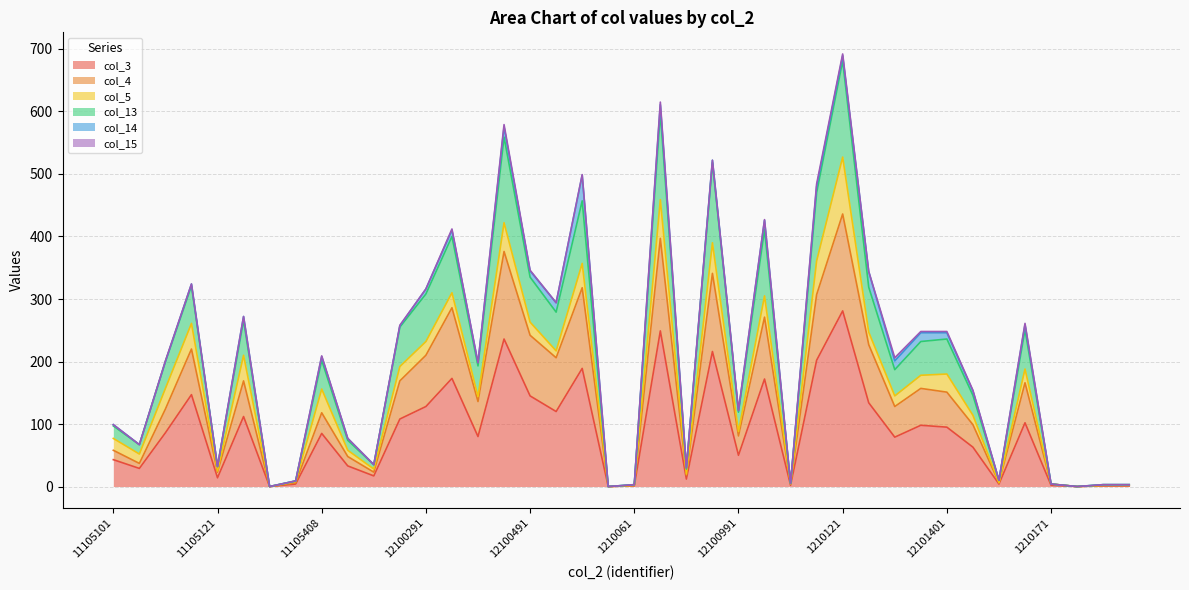

At how many categories does at least one series exceed 634?

1